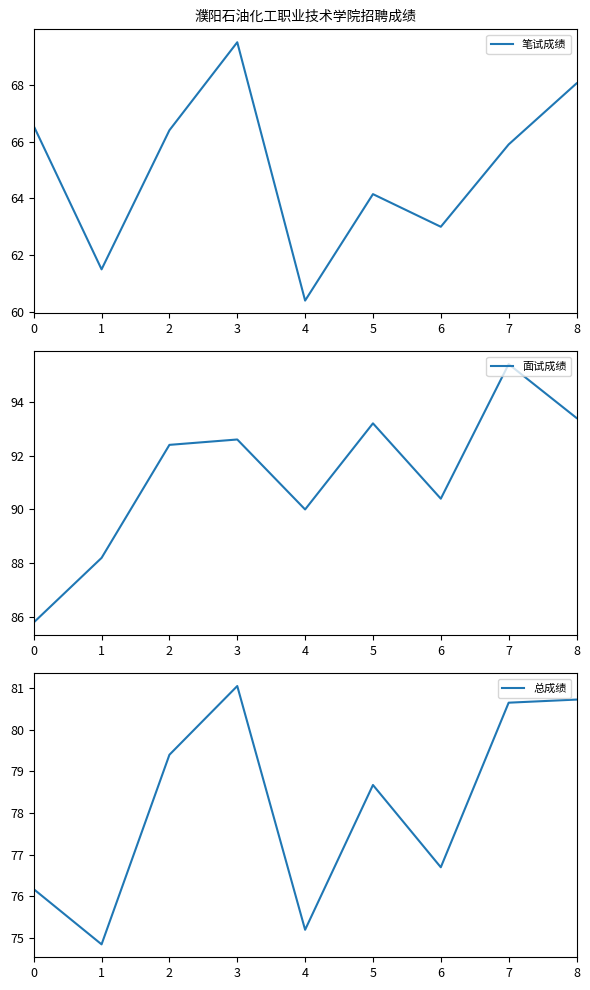

What is the average value of the 笔试成绩 series?

65.1